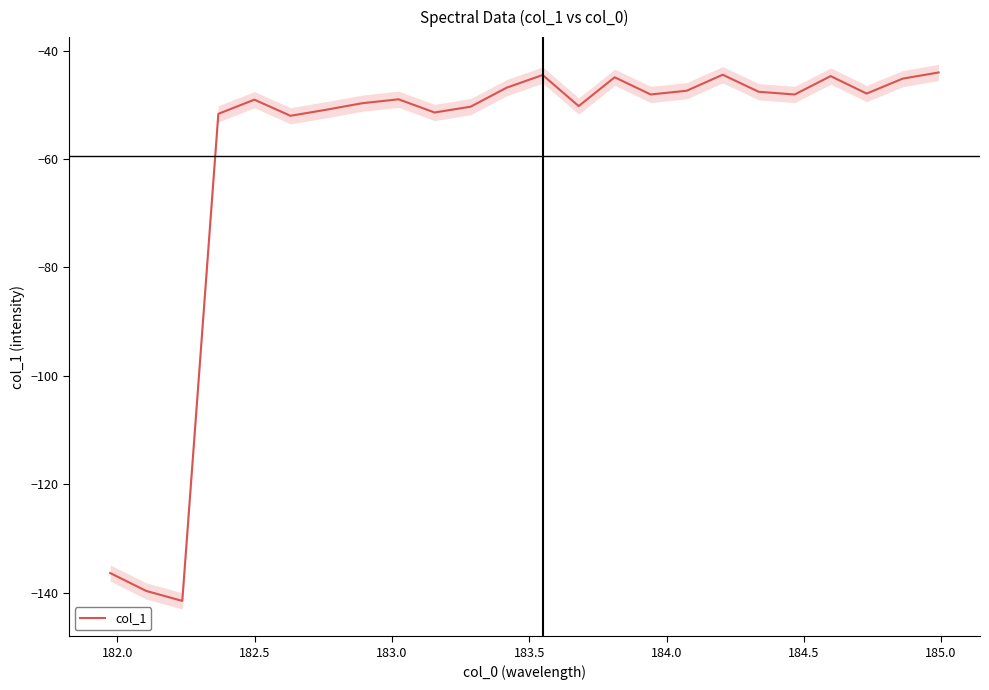

The value at 183.0 is -32.0. True or false?

False